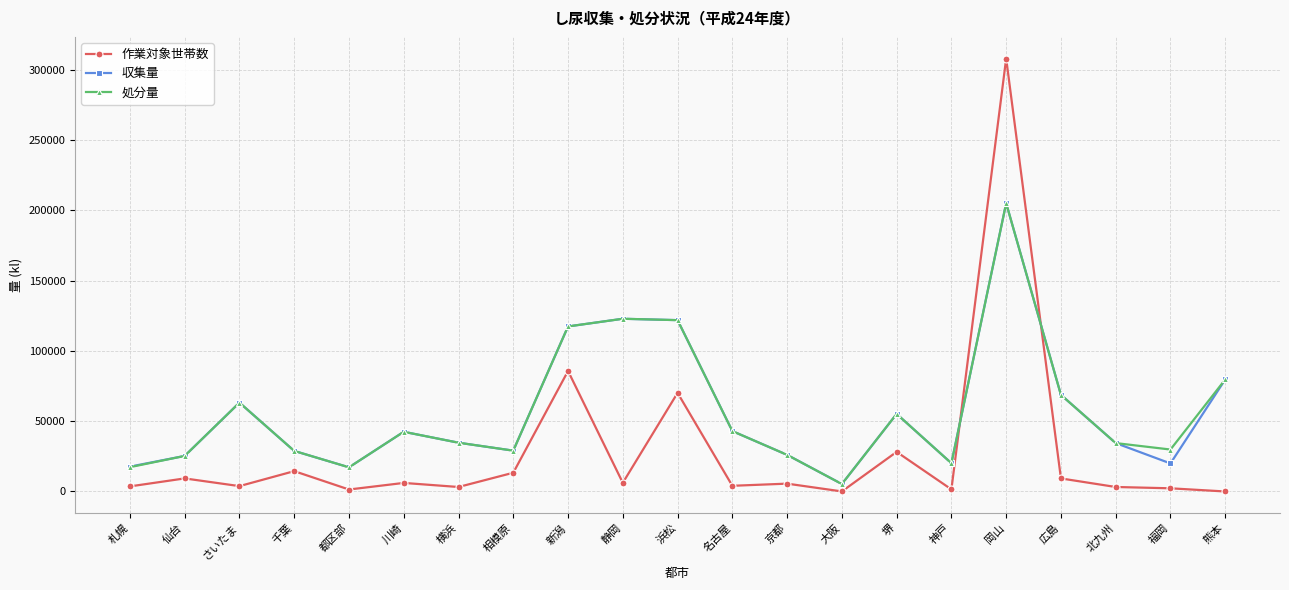

Which series changed the most between 札幌 and 堺?

処分量